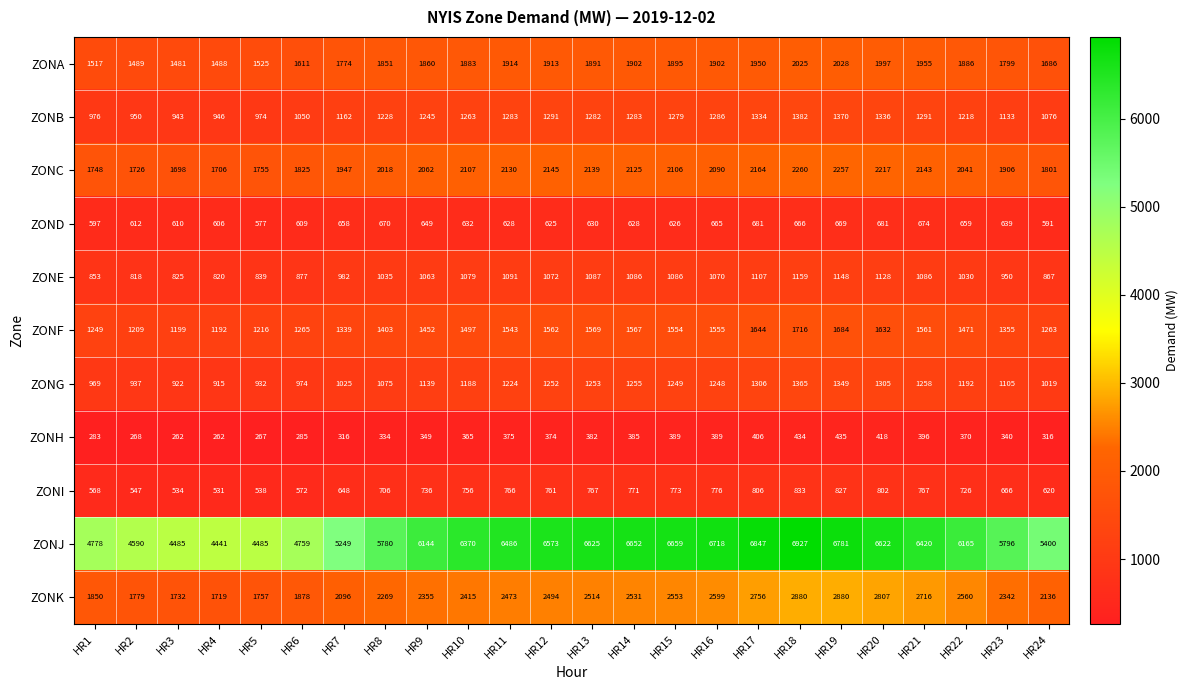

List the series in order of their peak value, highest first.

ZONJ, ZONK, ZONC, ZONA, ZONF, ZONB, ZONG, ZONE, ZONI, ZOND, ZONH